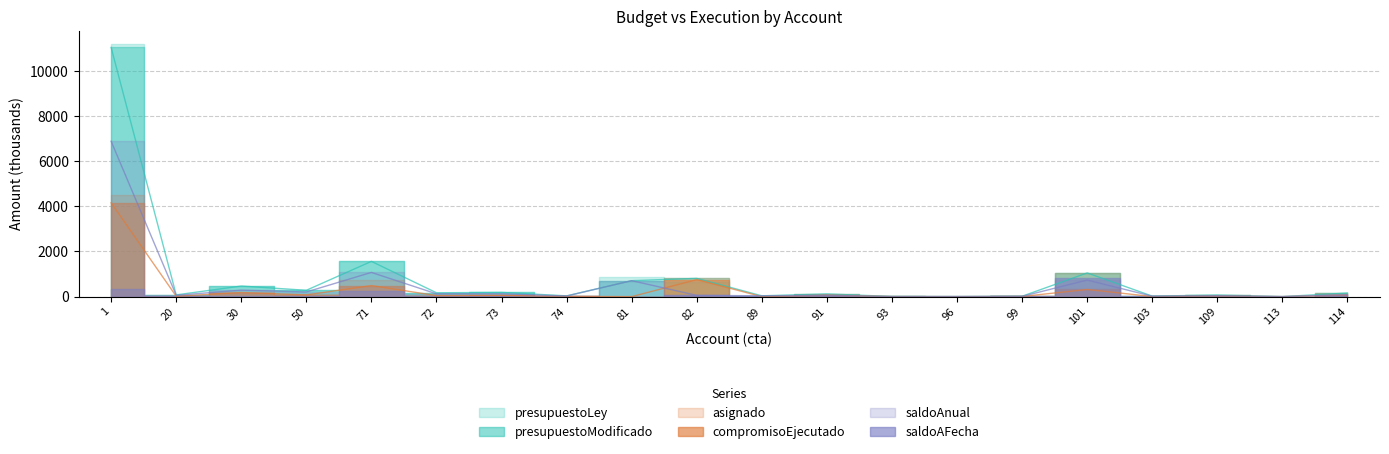

List the labels in order of presupuestoLey value, largest first.

1, 71, 101, 82, 81, 30, 50, 73, 72, 114, 91, 20, 109, 89, 74, 103, 99, 93, 96, 113